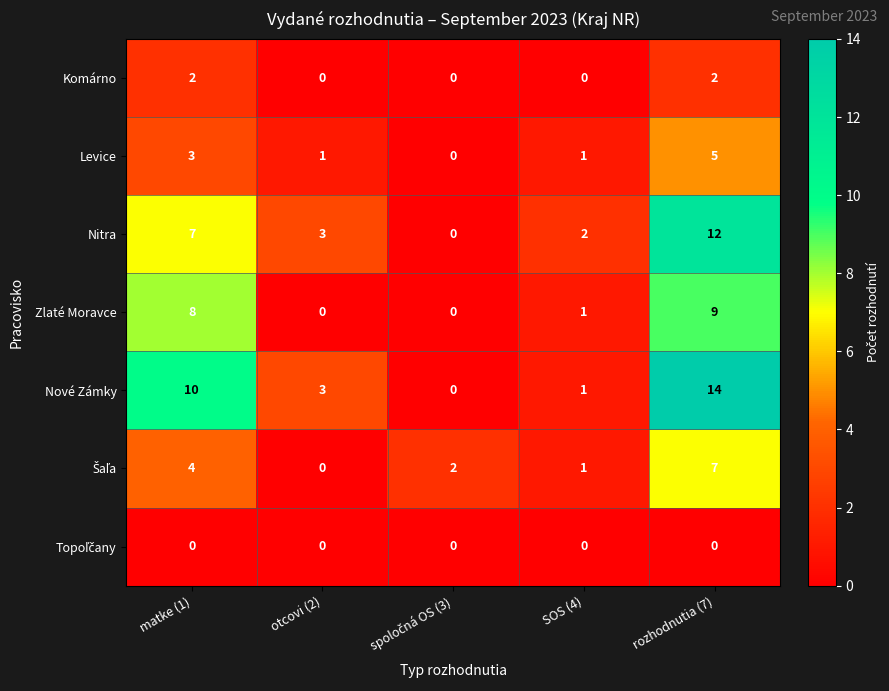

Is it true that Komárno equals 2 at rozhodnutia (7)?

True